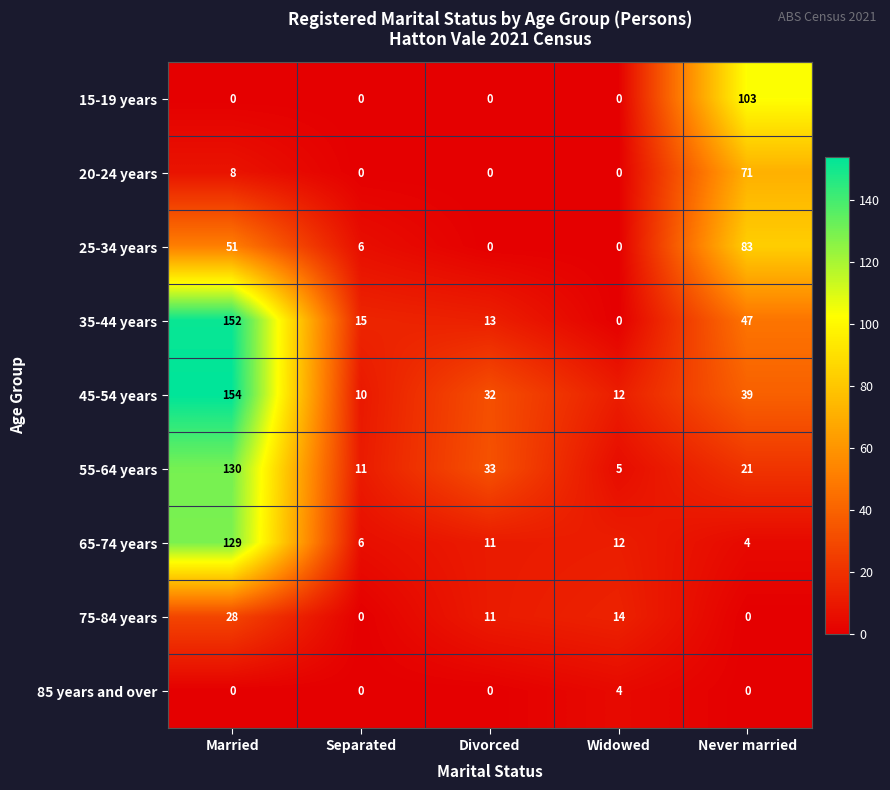

Which series has the largest range (max minus min)?

35-44 years